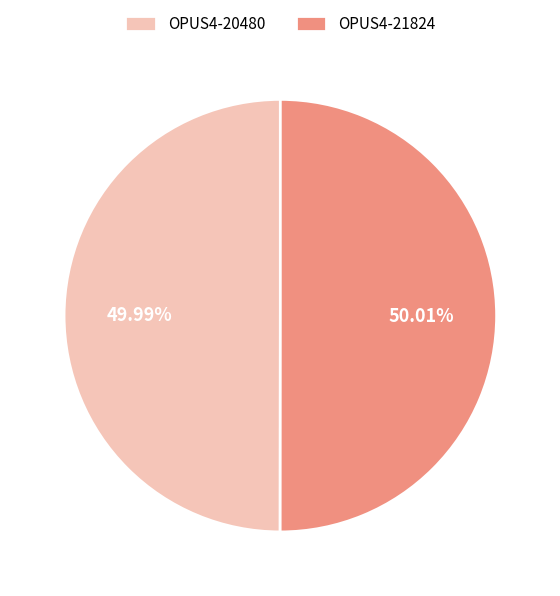

Approximately how many times larger is the value at OPUS4-20480 compared to OPUS4-21824?

1.0